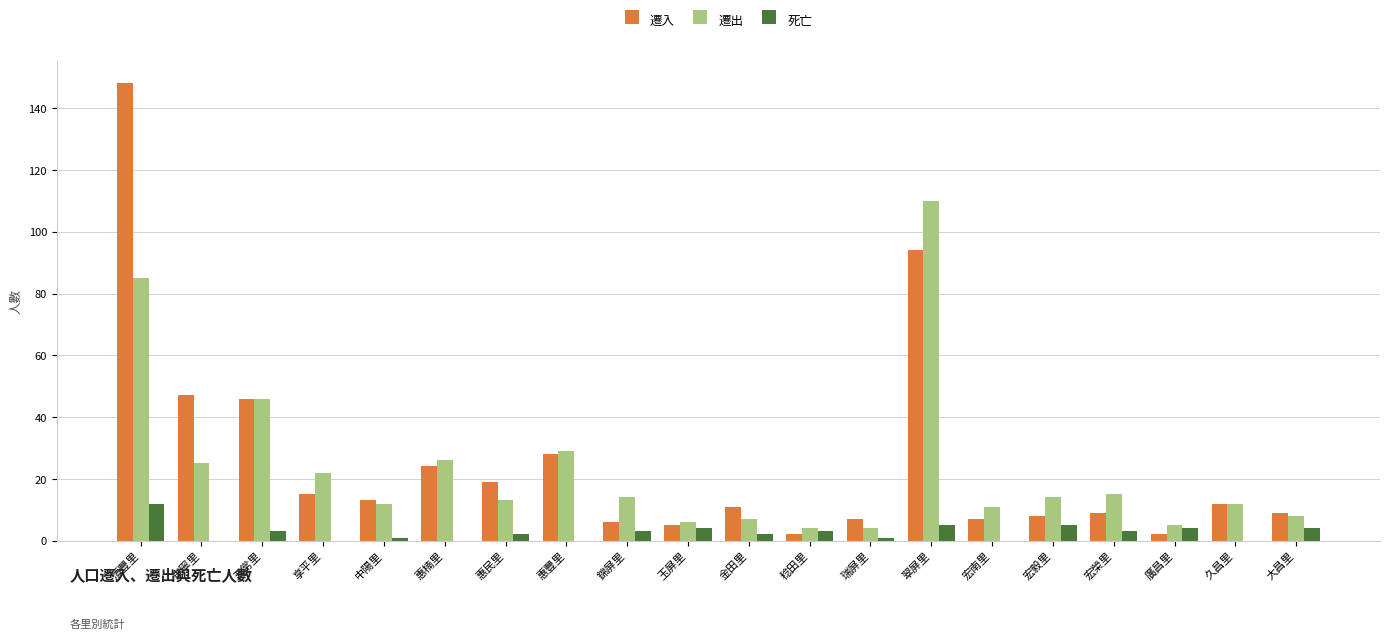

What is the highest value of the 遷入 series?

148